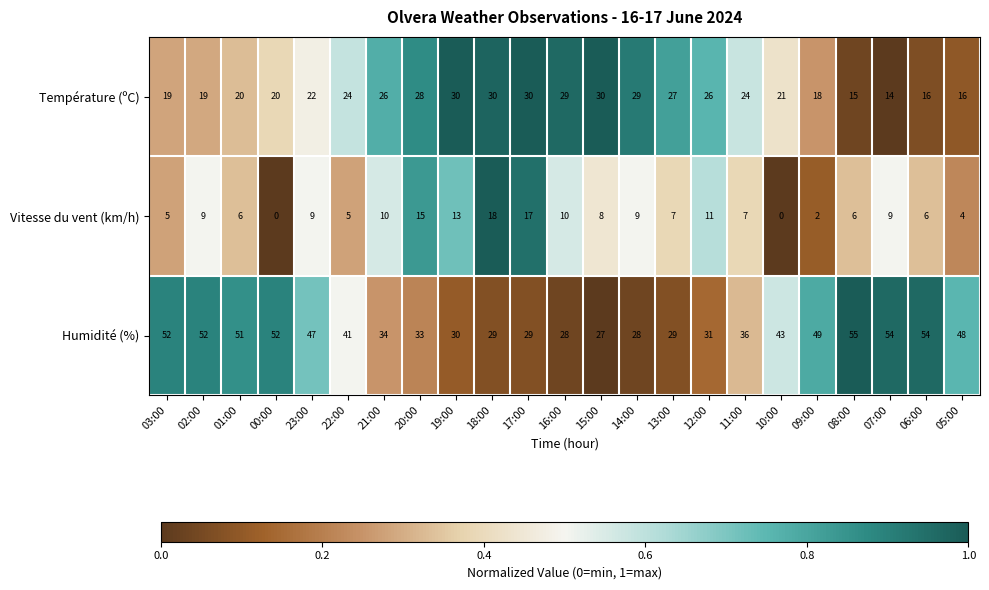

At how many categories does at least one series exceed 0?

23